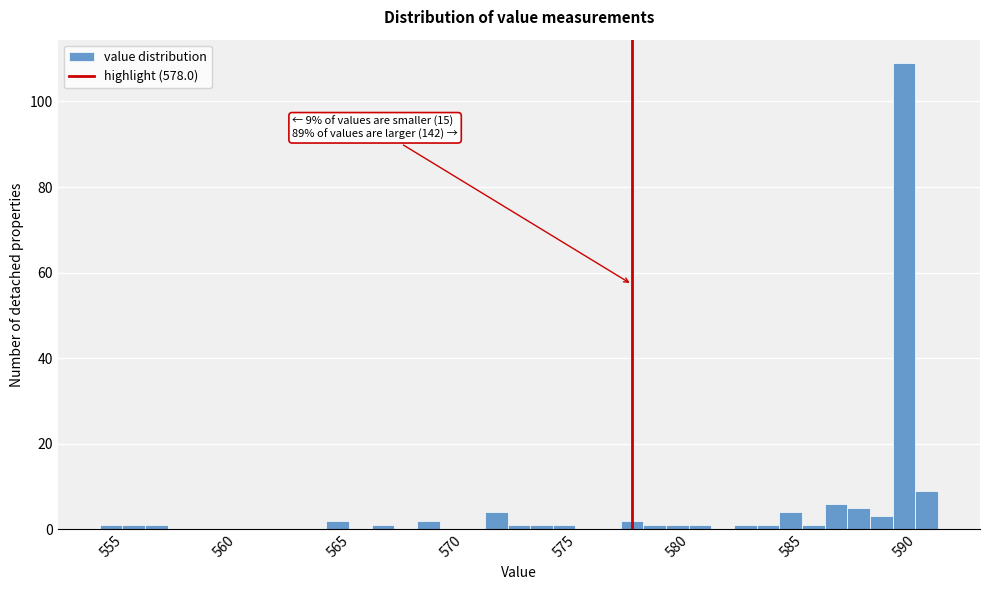

Around what value on the x-axis is the tallest bar? Give the approximate position of its centre, as read against the axis.

590.0